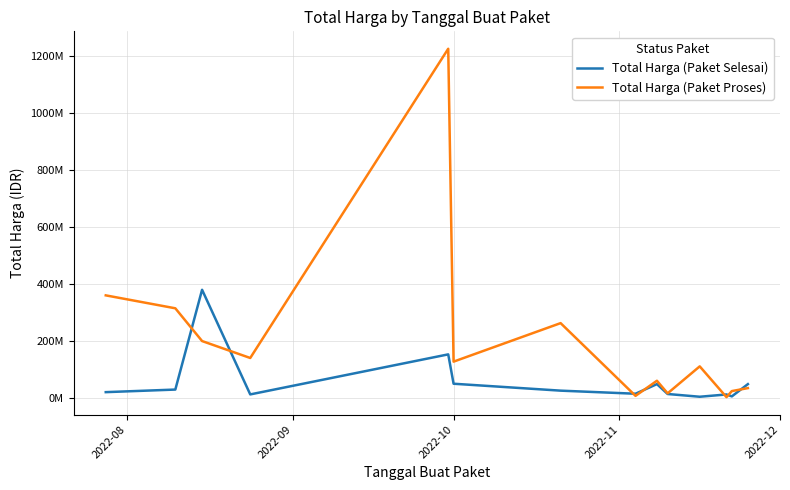

What are all the series names shown in the legend?

Total Harga (Paket Selesai), Total Harga (Paket Proses)